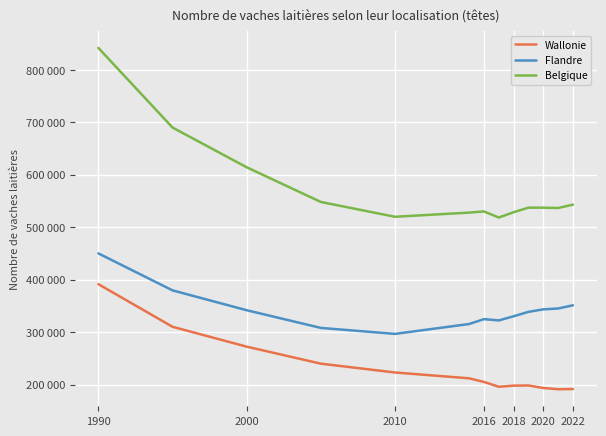

What is the sum of all Belgique values?

7474975